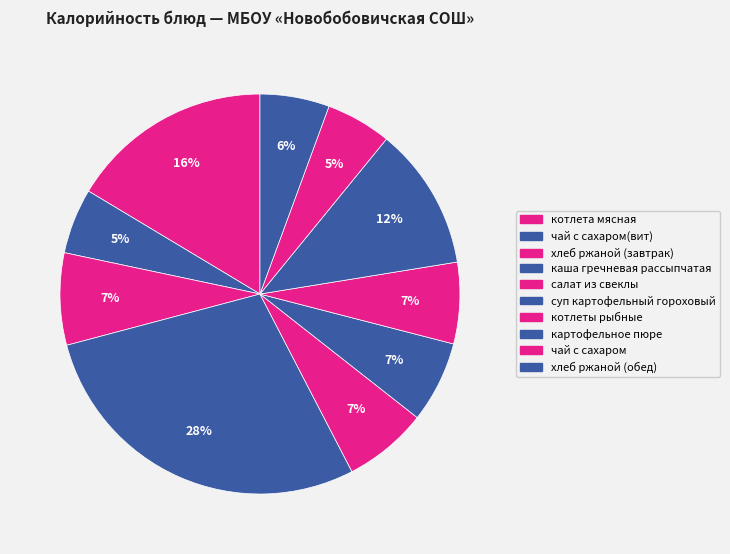

How many slices are in this pie chart?

10